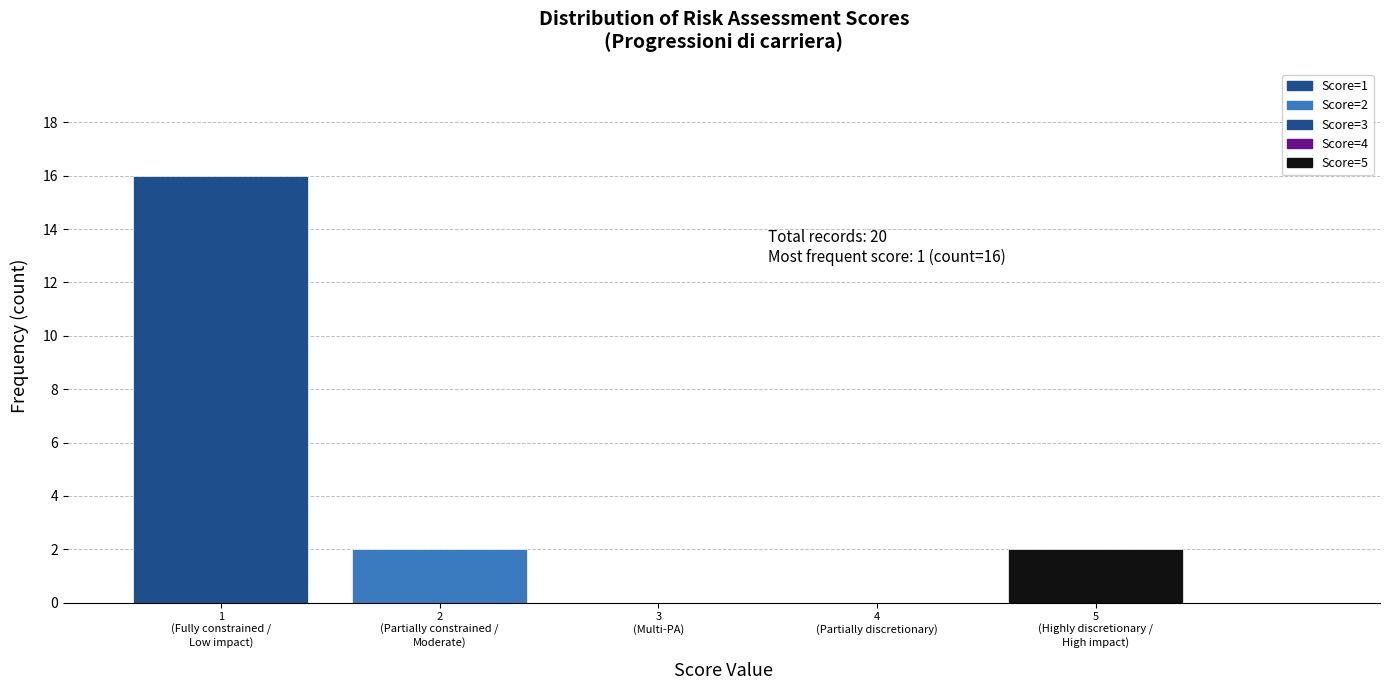

What is the sum of all values?

20